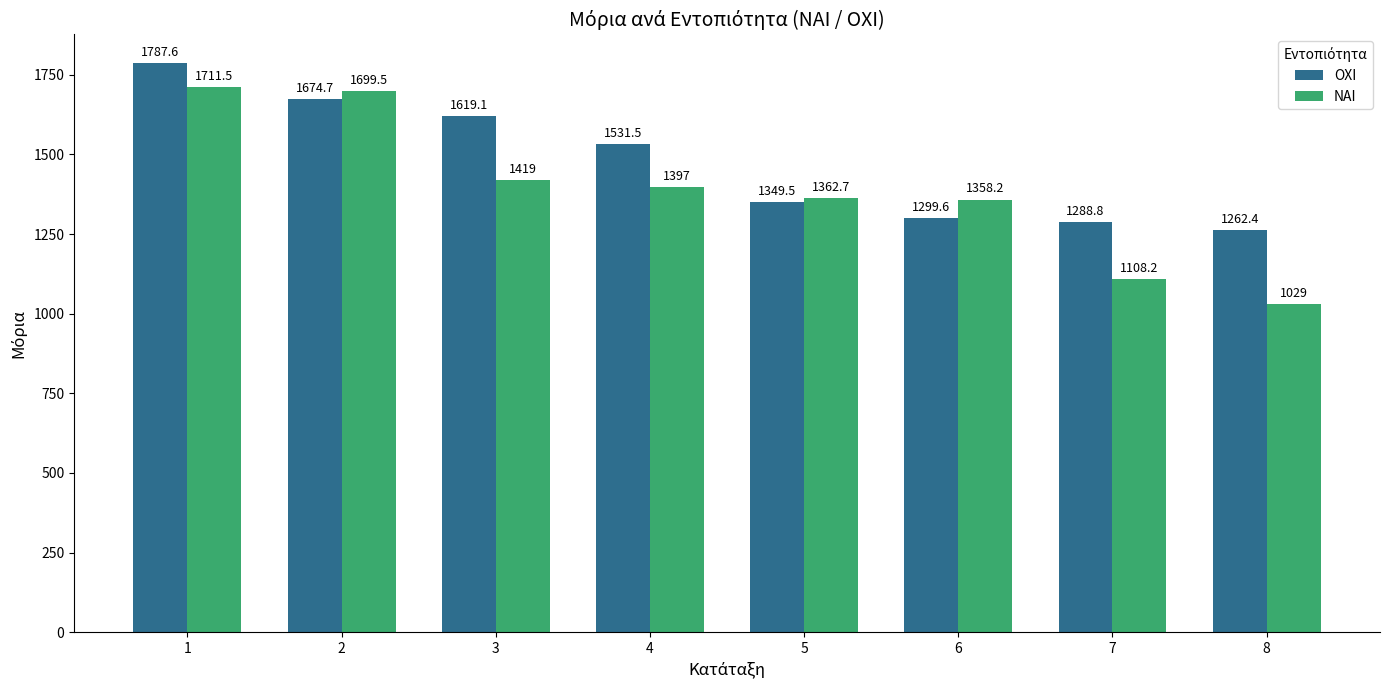

Rank the series at 1 from highest to lowest value.

ΟΧΙ, ΝΑΙ